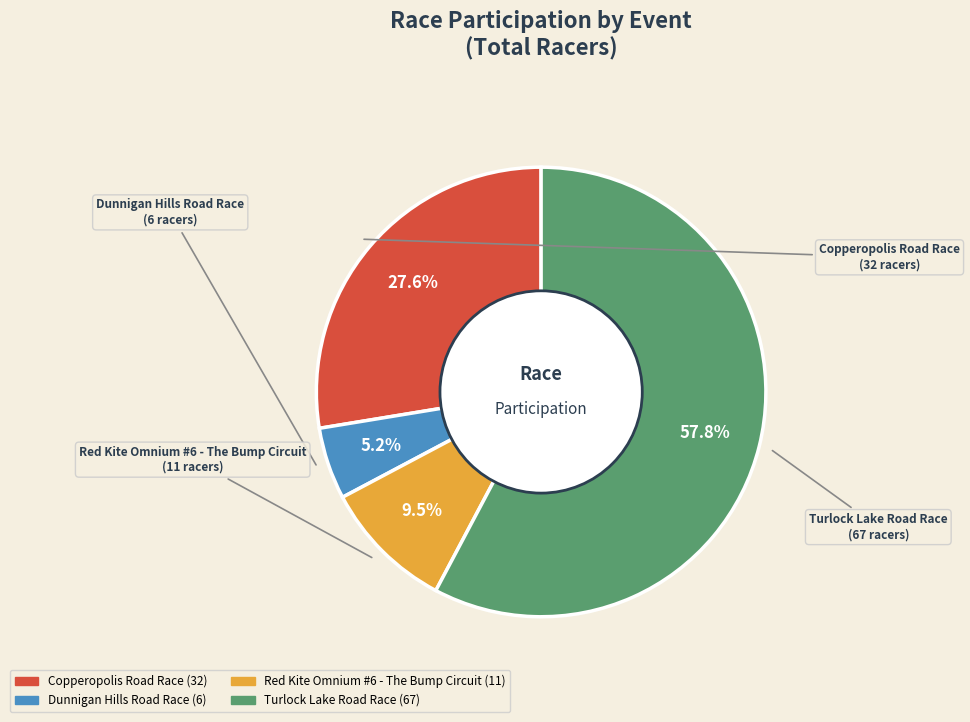

To the nearest percent, what is the combined percentage of Turlock Lake Road Race and Red Kite Omnium #6 - The Bump Circuit?

67%